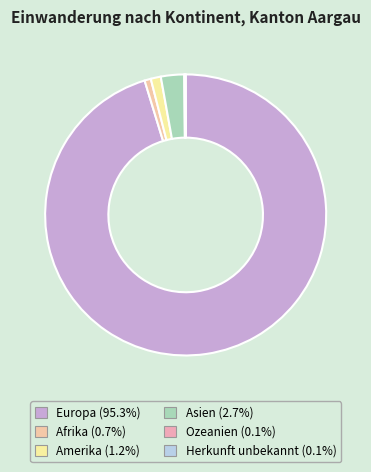

Combined, do Afrika and Asien account for over 50%?

No